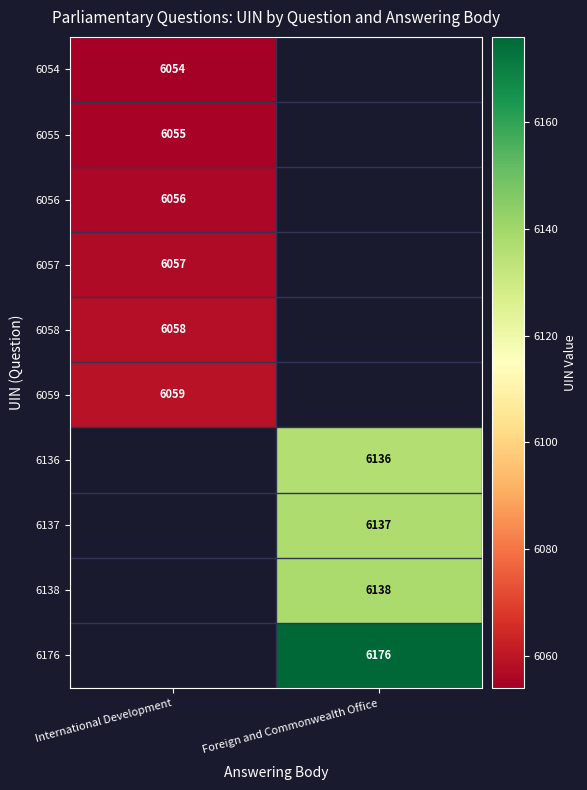

Is it true that 6058 equals 6058 at International Development?

True